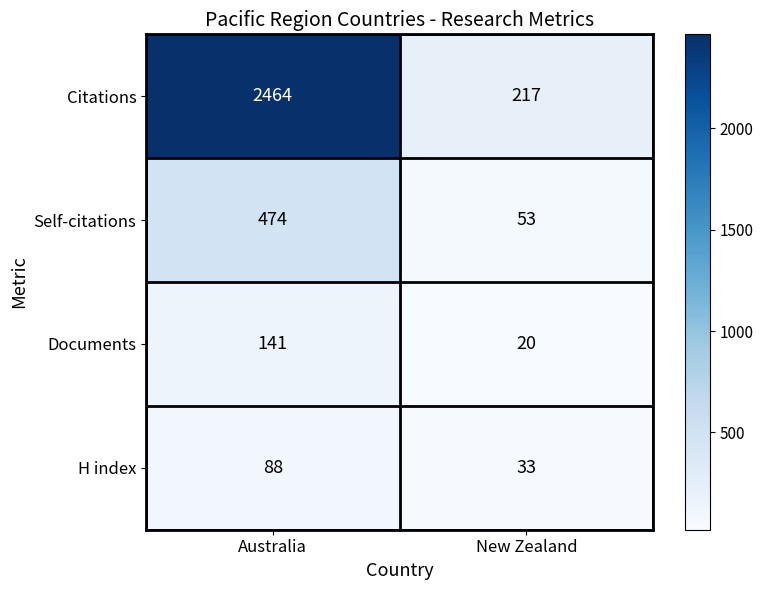

How many series are shown in this chart?

4